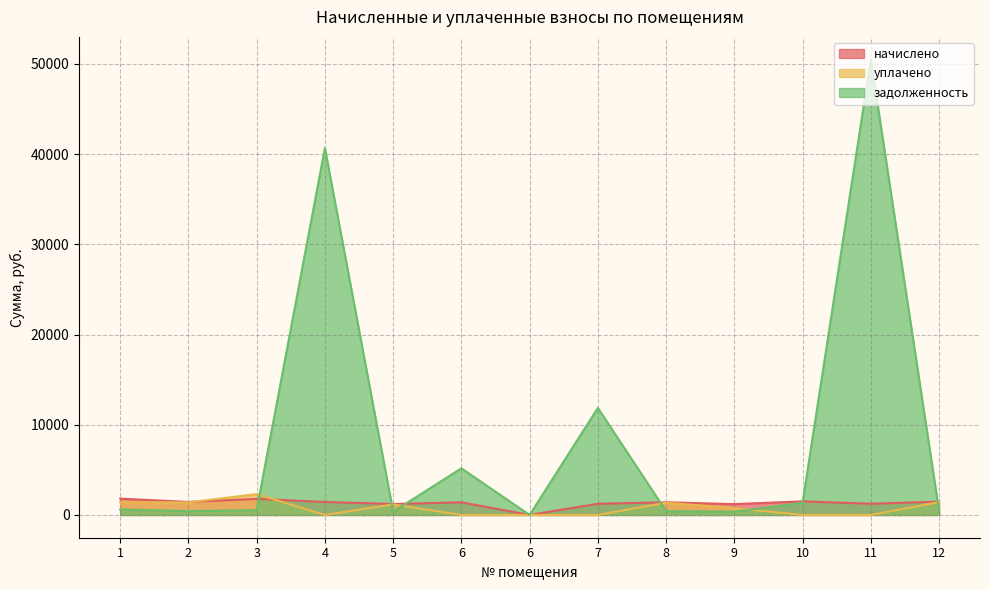

At which category is the sum across all series the highest?

11